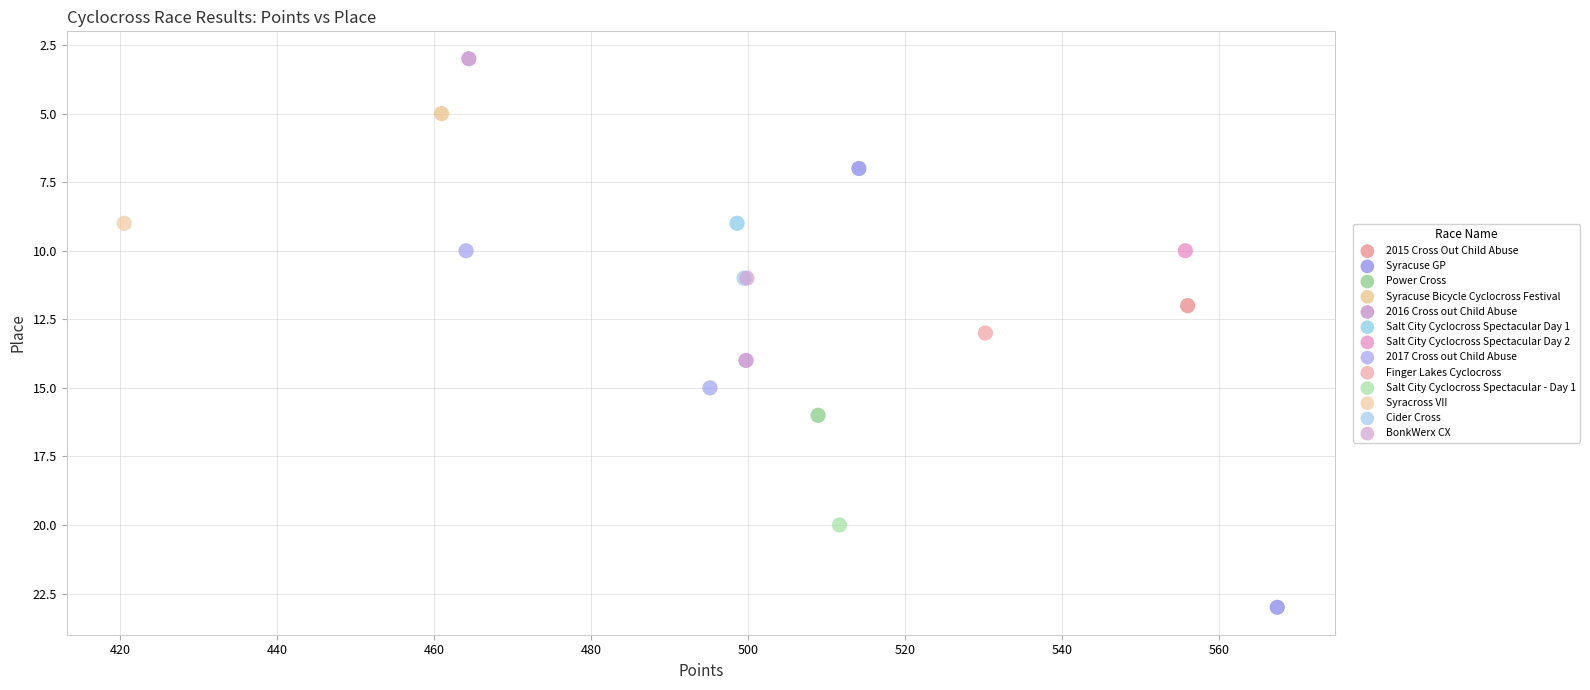

What are all the series names shown in the legend?

2015 Cross Out Child Abuse, Syracuse GP, Power Cross, Syracuse Bicycle Cyclocross Festival, 2016 Cross out Child Abuse, Salt City Cyclocross Spectacular Day 1, Salt City Cyclocross Spectacular Day 2, 2017 Cross out Child Abuse, Finger Lakes Cyclocross, Salt City Cyclocross Spectacular - Day 1, Syracross VII, Cider Cross, BonkWerx CX